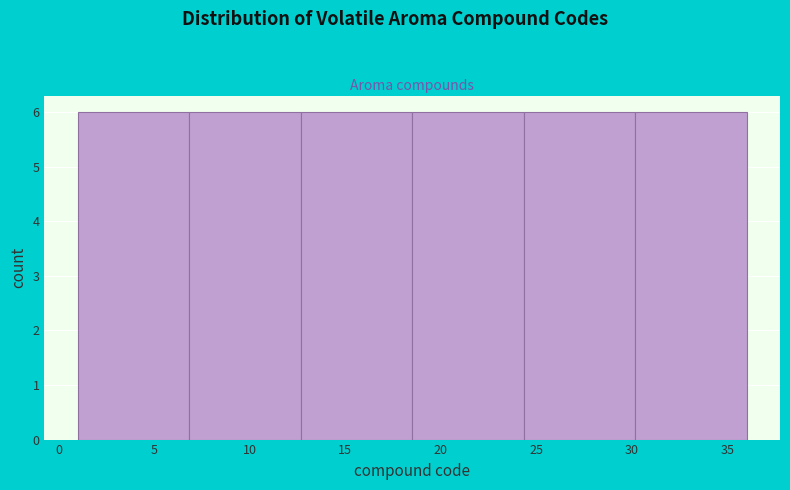

Reading left to right, list every bar in this chart as the range it spans on the x-axis followed by its height. Neither the bar edges nor the heights are printed on the chart, so give them approximately, as read against the axes.

1.0 to 7.0: 6
7.0 to 12.5: 6
12.5 to 18.5: 6
18.5 to 24.5: 6
24.5 to 30.0: 6
30.0 to 36.0: 6